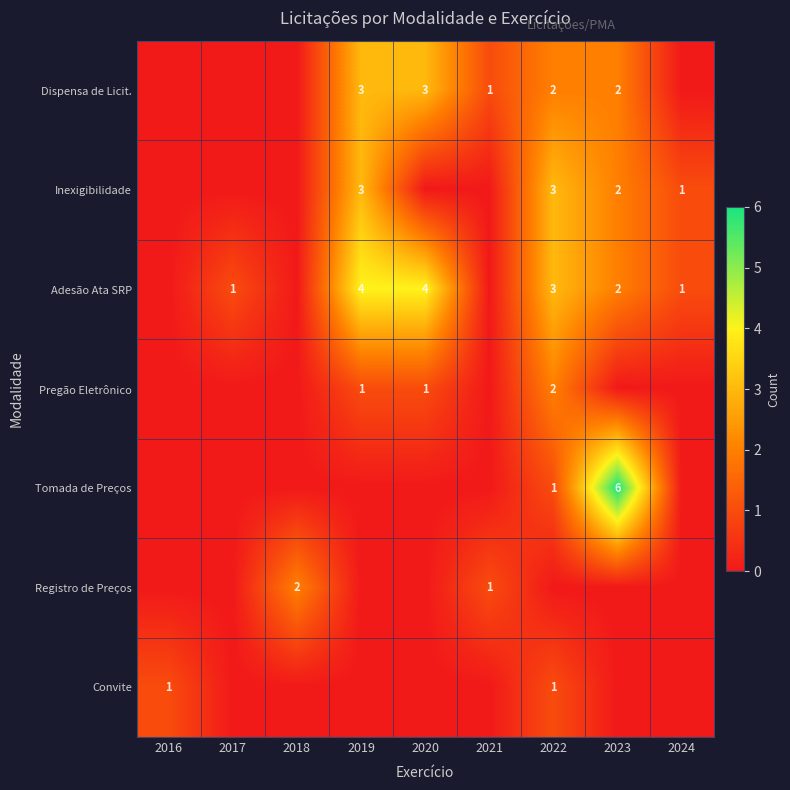

The Dispensa de Licit. series shows 1 at 2021. True or false?

True